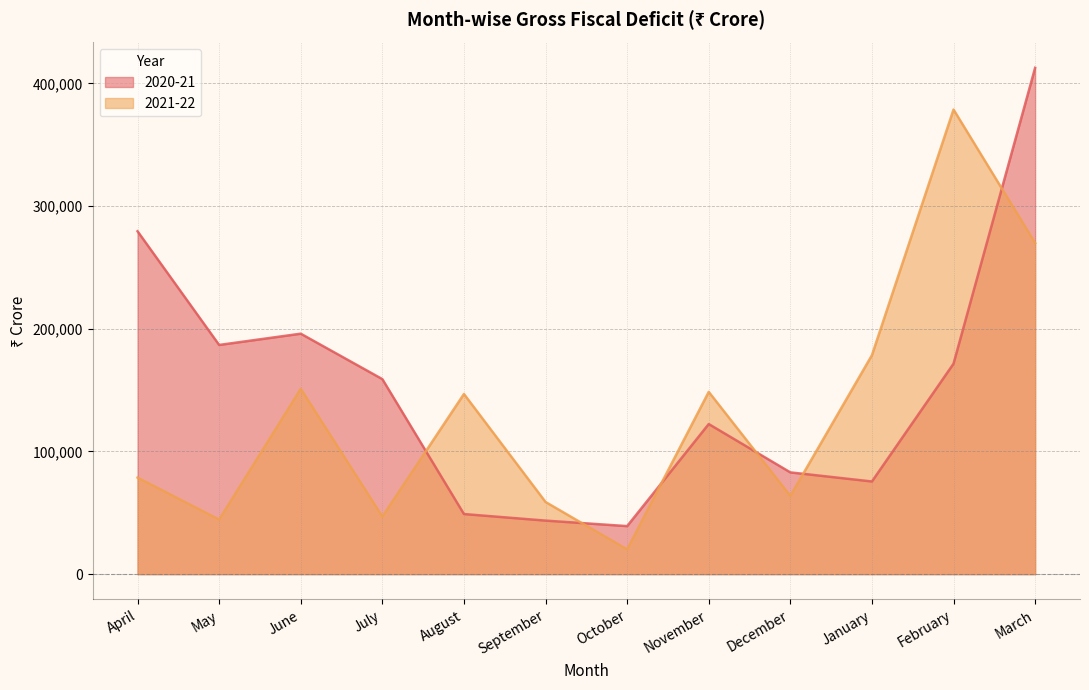

True or false: 2021-22 has more than 2 points higher than both neighbors.

True